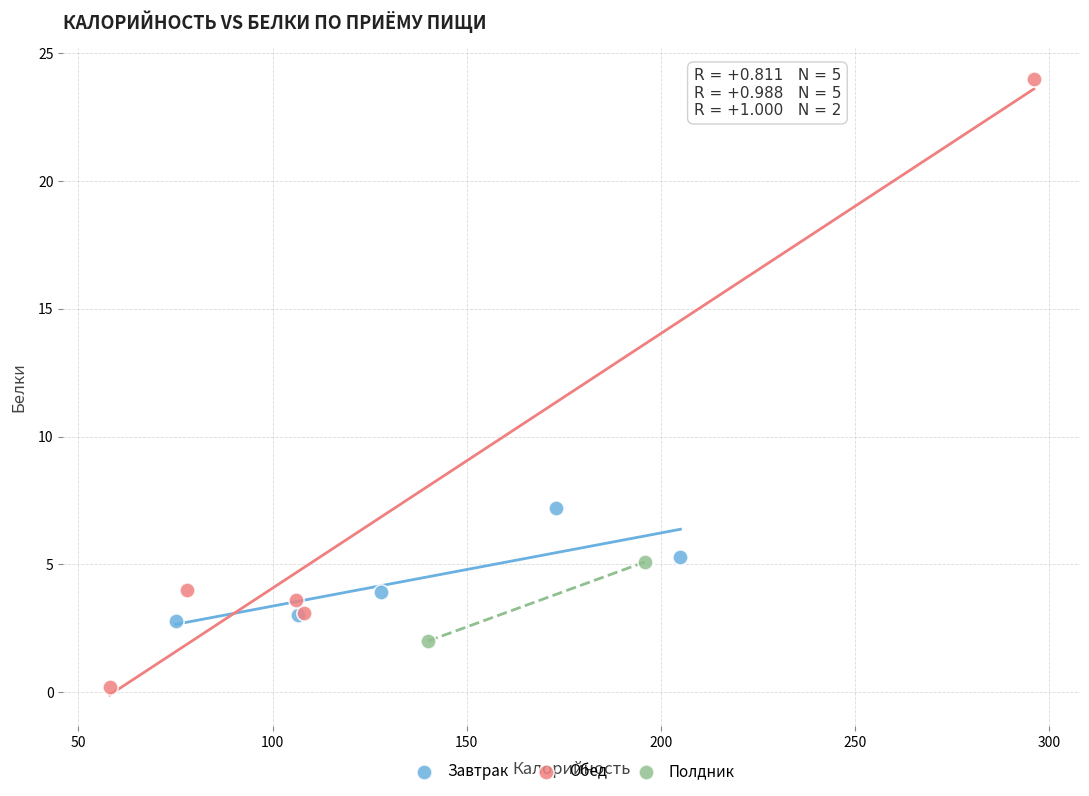

What are all the series names shown in the legend?

Завтрак, Обед, Полдник